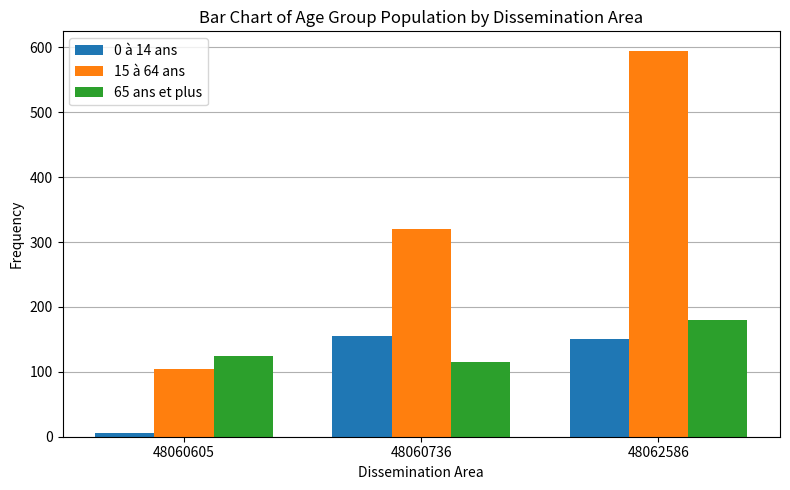

The value of 0 à 14 ans at 48062586 is 50. True or false?

False